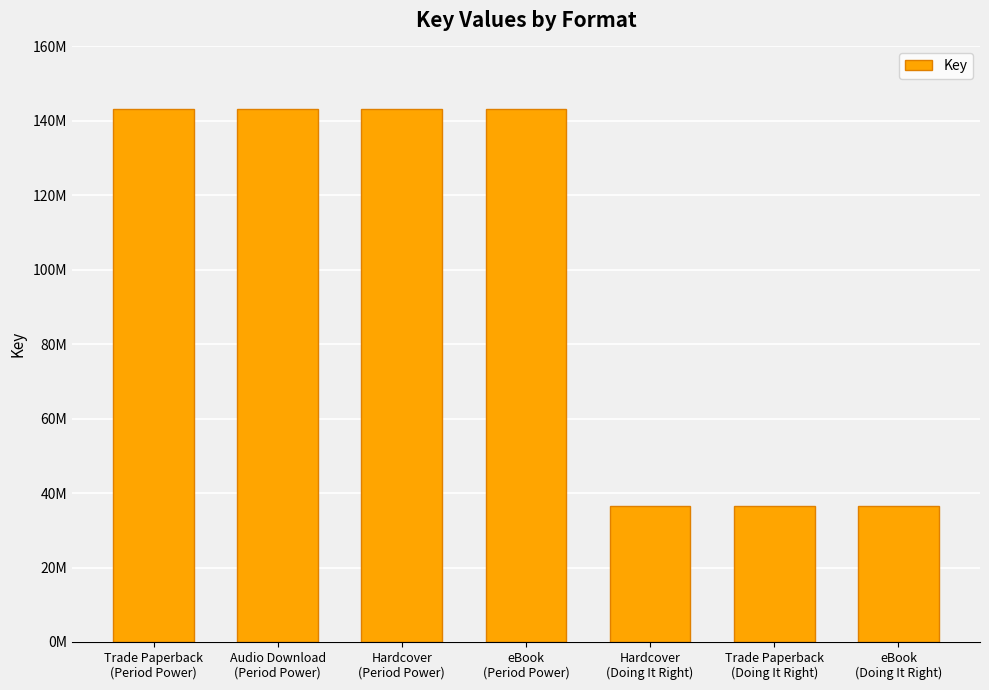

What is the difference between the maximum and minimum values?

106848154